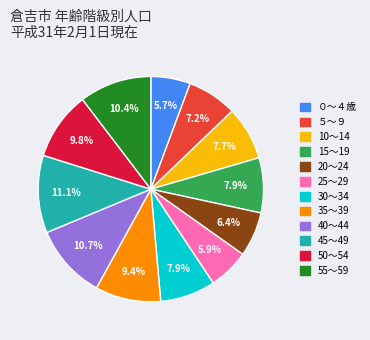

To the nearest percent, what is the combined percentage of 40～44 and ０～４歳?

16%